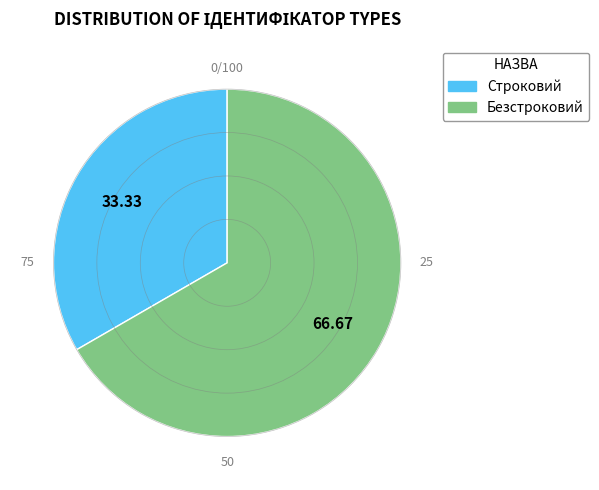

Between Безстроковий and Строковий, which is larger?

Безстроковий